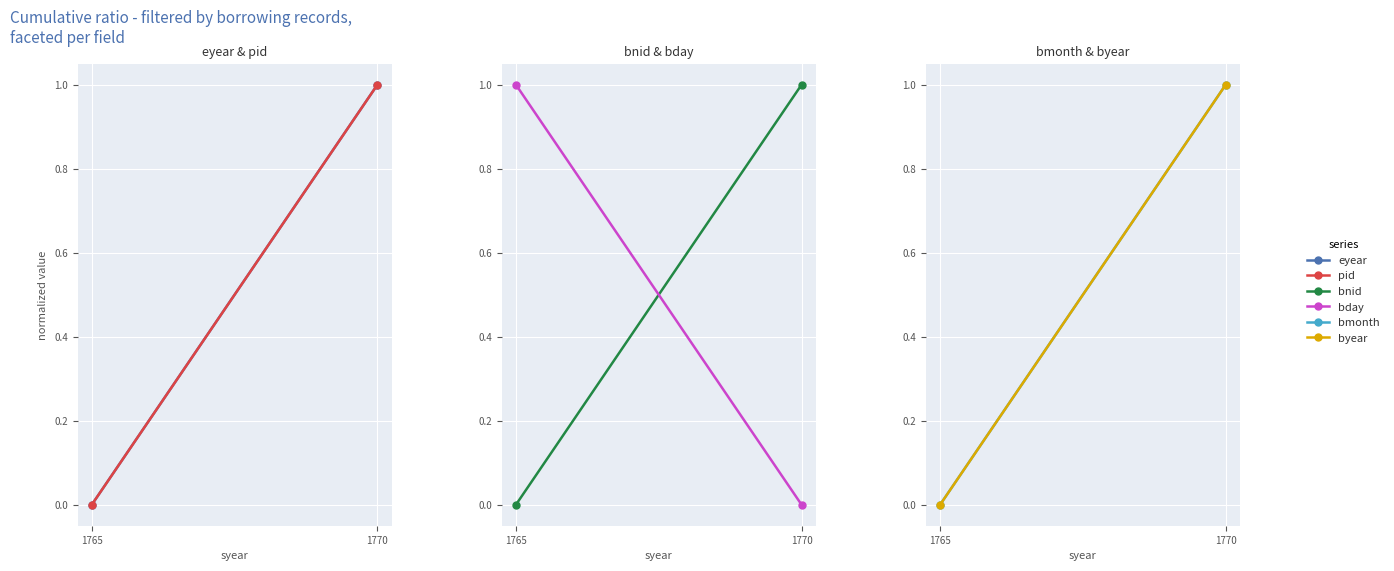

At which category does the chart reach its minimum across all series?

1765